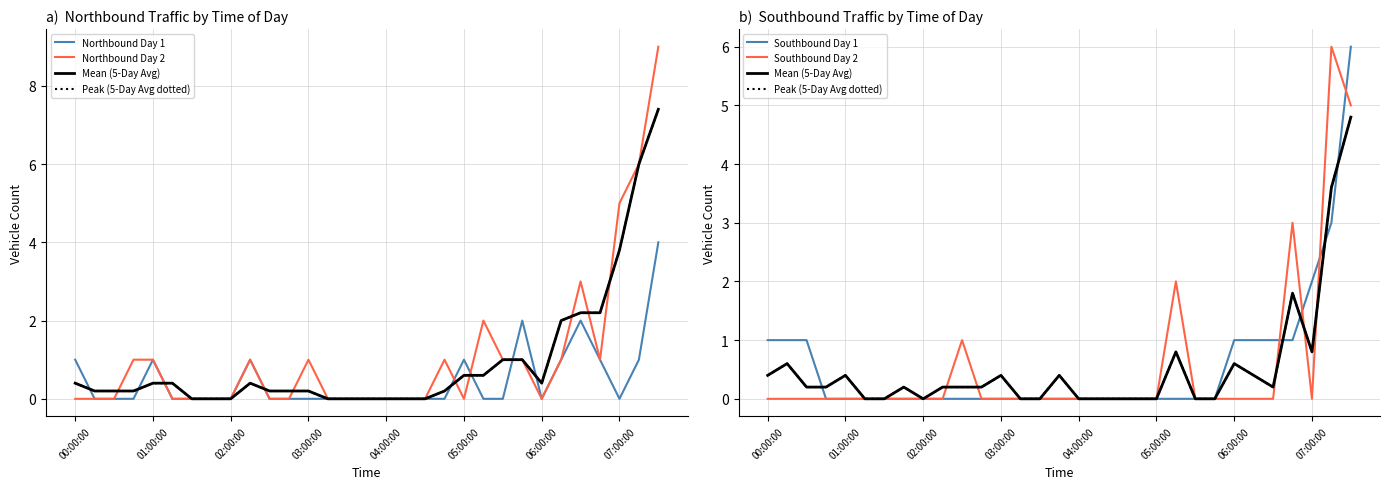

How many interior local peaks does the Southbound Day 2 series have?

4